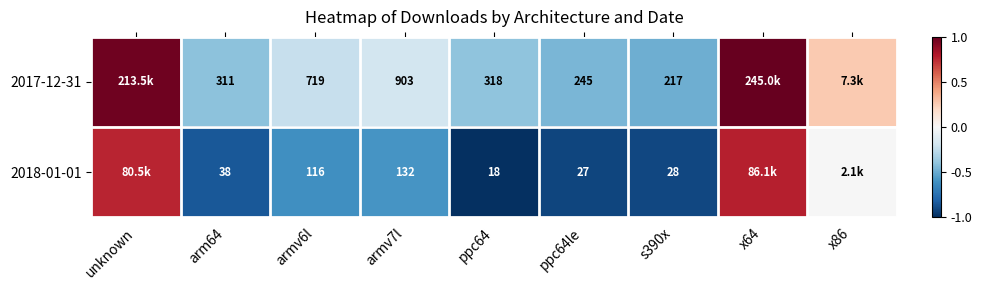

What is the difference between the highest and lowest values at x86?

0.3